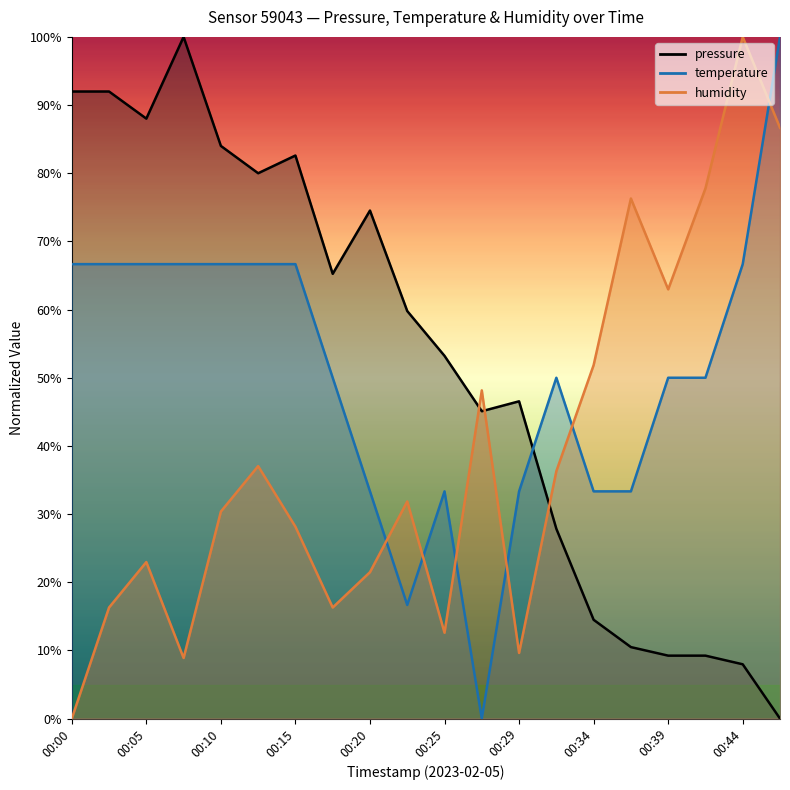

True or false: pressure has more than 1 points higher than both neighbors.

True